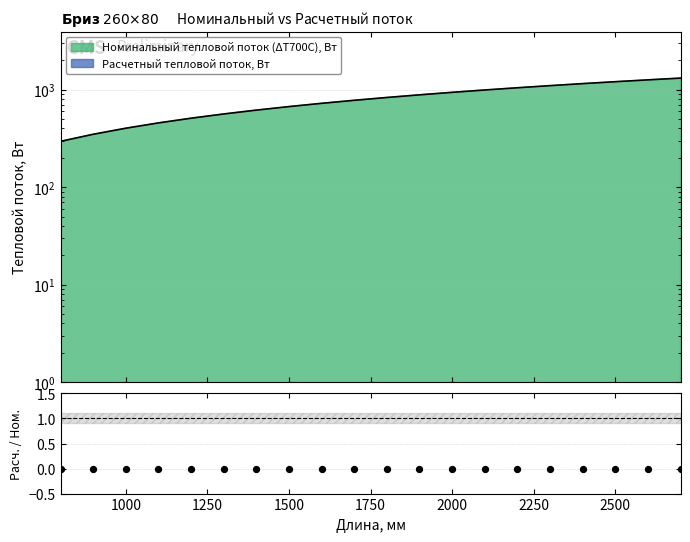

What is the change in value from 1300 to 2400?

+590.5